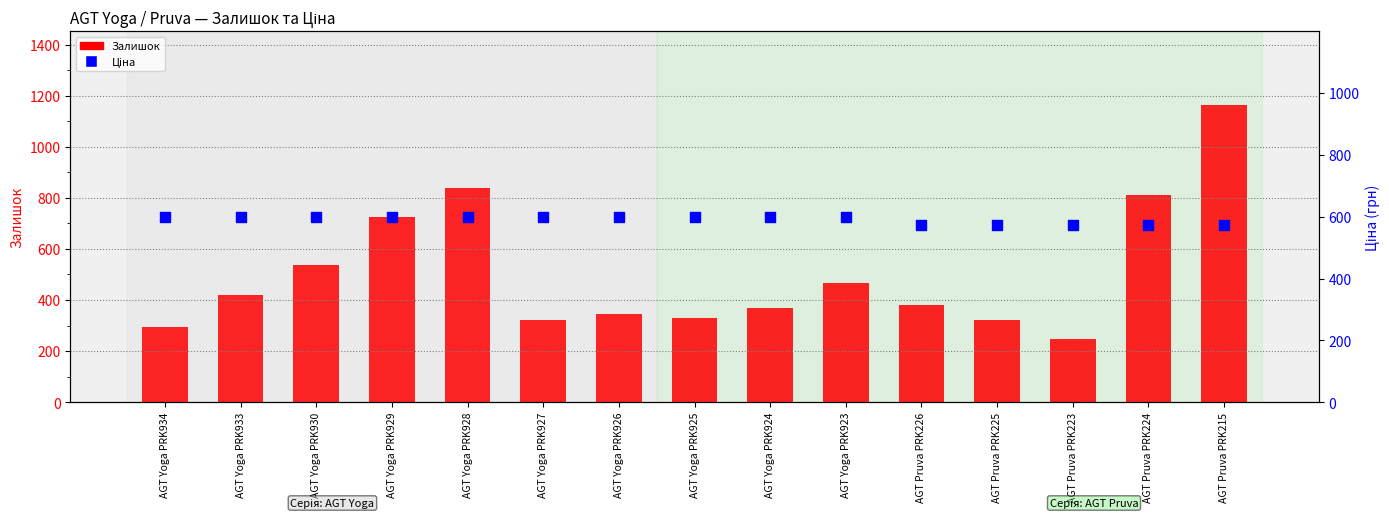

Which series has the largest Y range (max minus min)?

Залишок